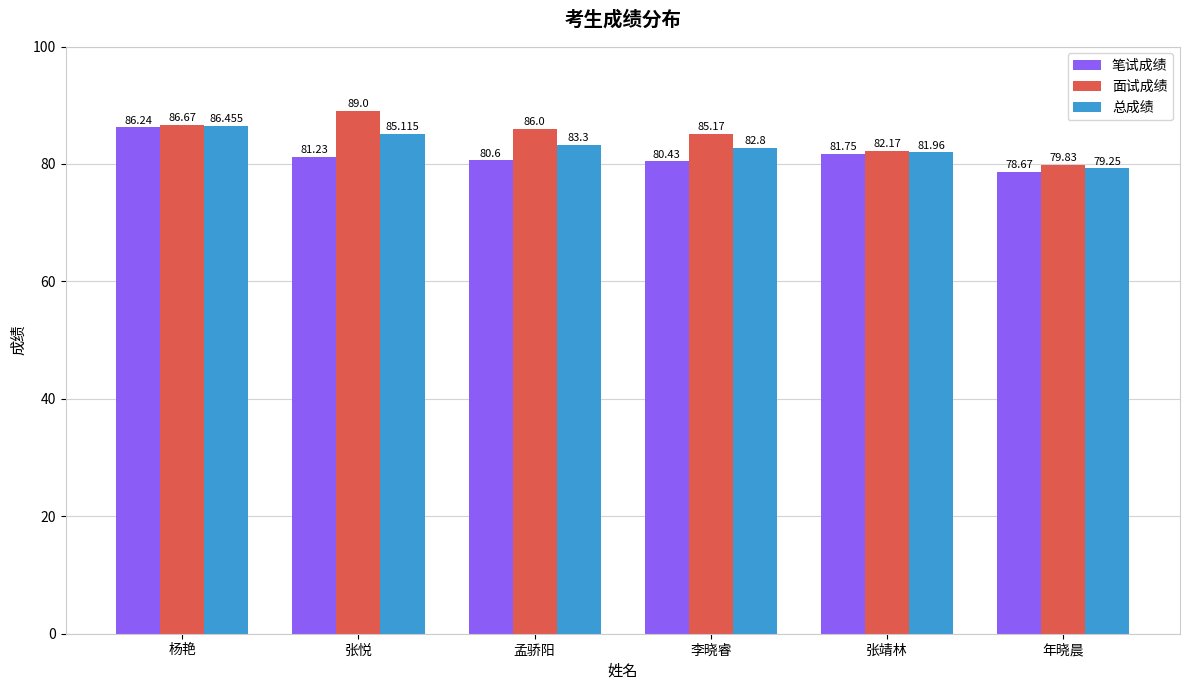

What are all the series names shown in the legend?

笔试成绩, 面试成绩, 总成绩